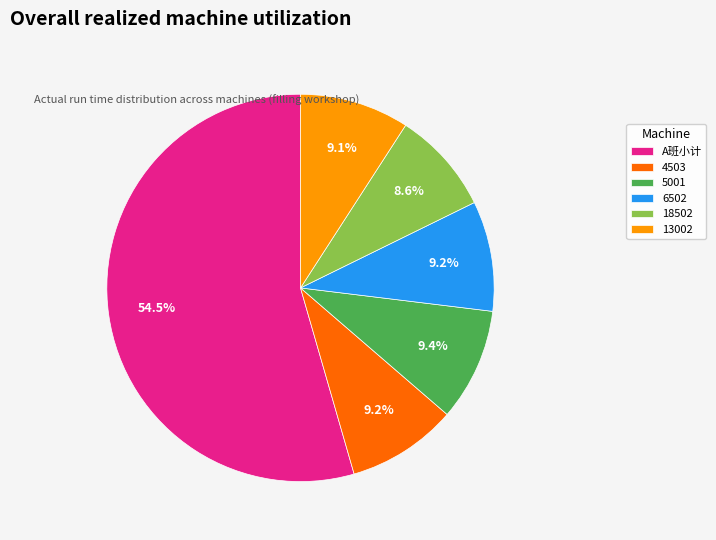

What percentage is the 6502 slice, to the nearest percent?

9%